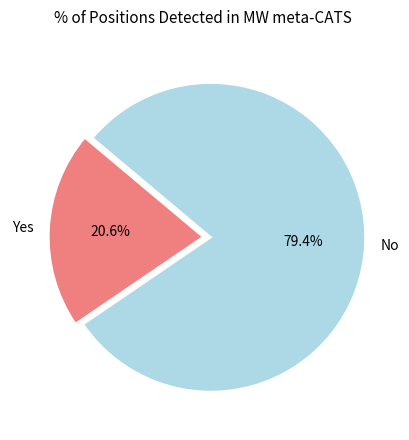

To the nearest percent, what percentage of the pie is Yes?

21%